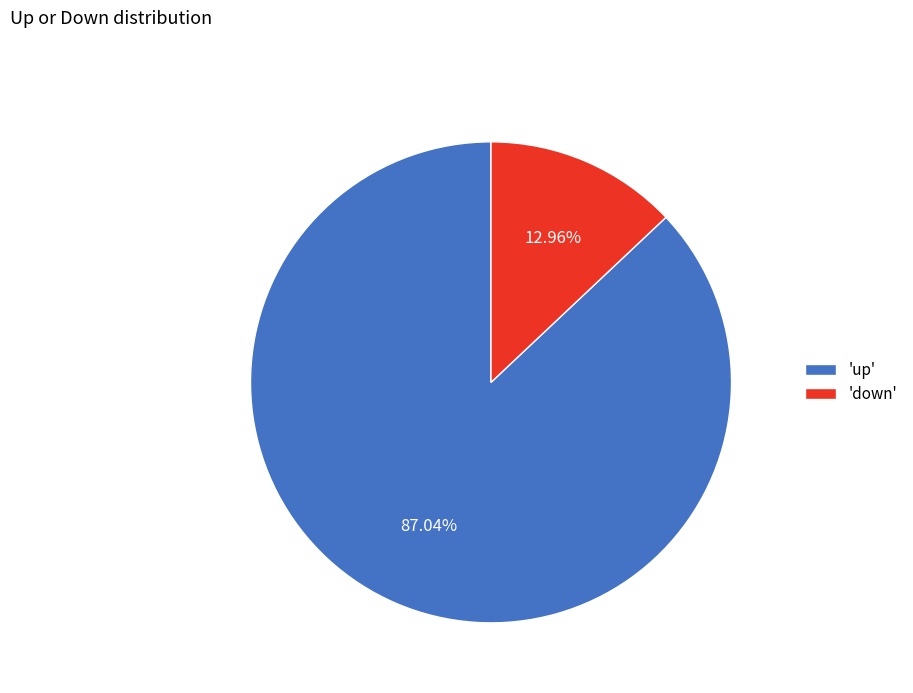

Which slice is the smallest?

'down'